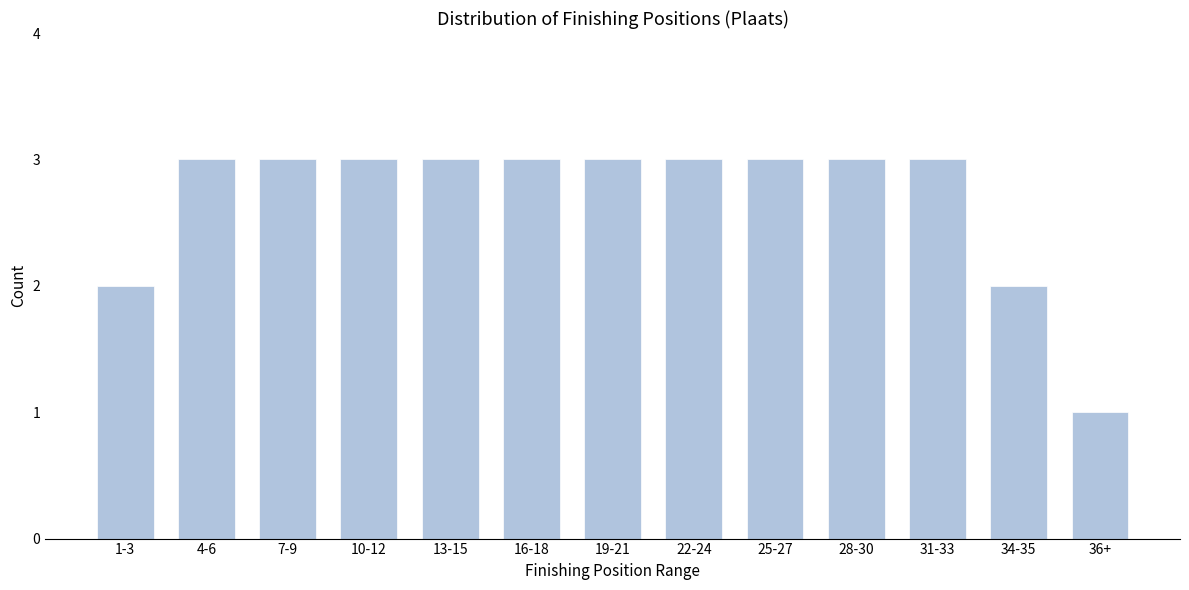

Reading right to left, transcribe all the data shown in this chart.

36+=1	34-35=2	31-33=3	28-30=3	25-27=3	22-24=3	19-21=3	16-18=3	13-15=3	10-12=3	7-9=3	4-6=3	1-3=2